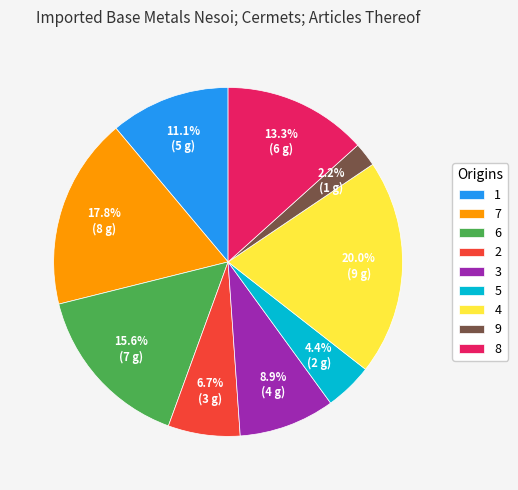

Which slice is the smallest?

9